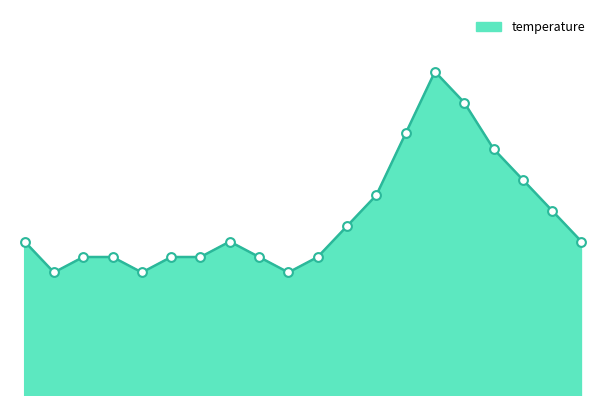

Does the chart have visible grid lines?

No